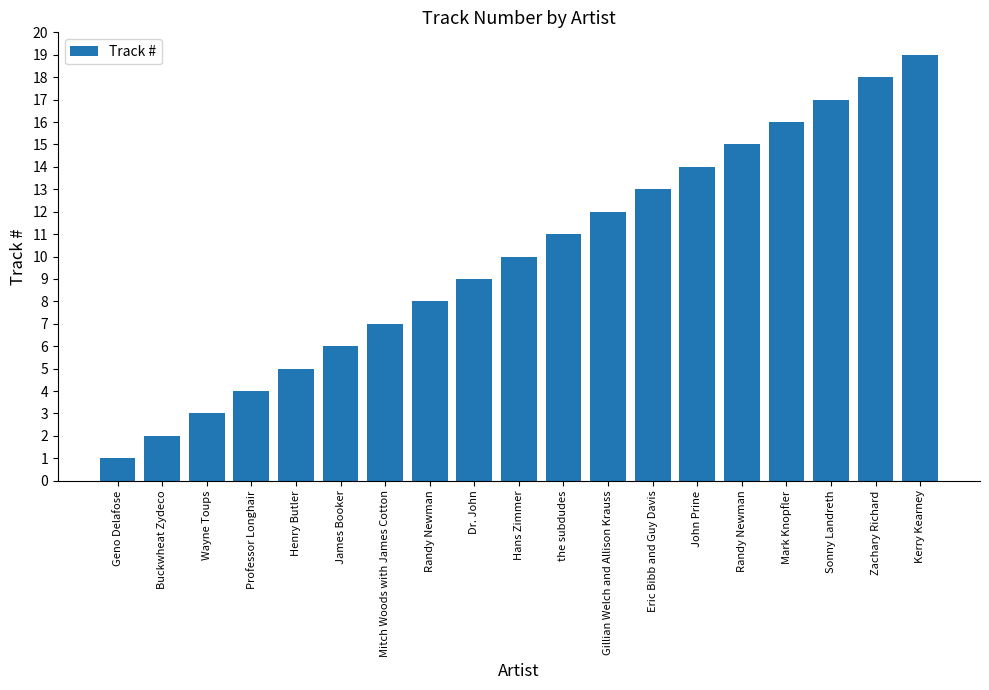

How many data points are less than 10?

9